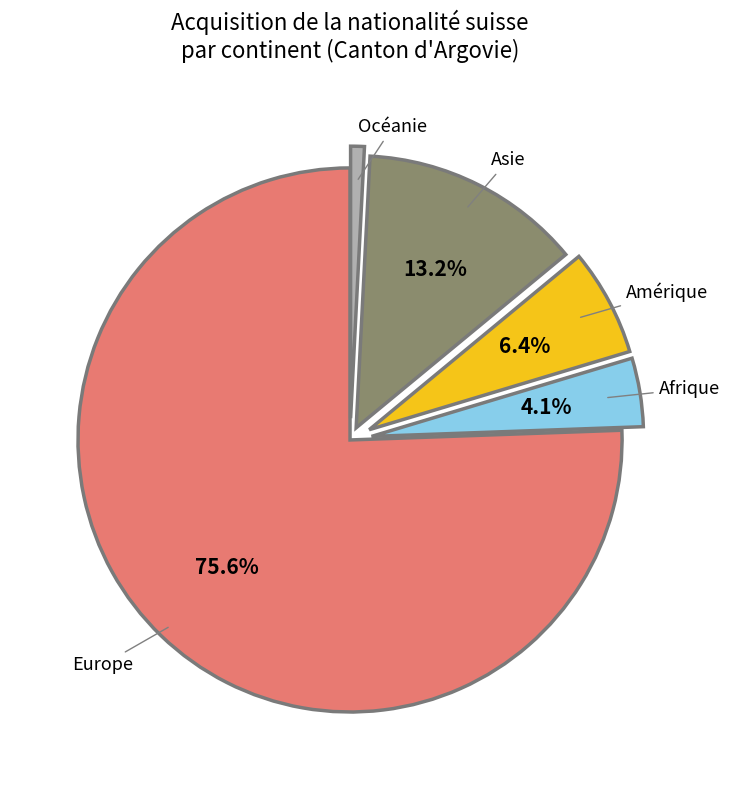

The Europe slice represents 81% of the pie. True or false?

False